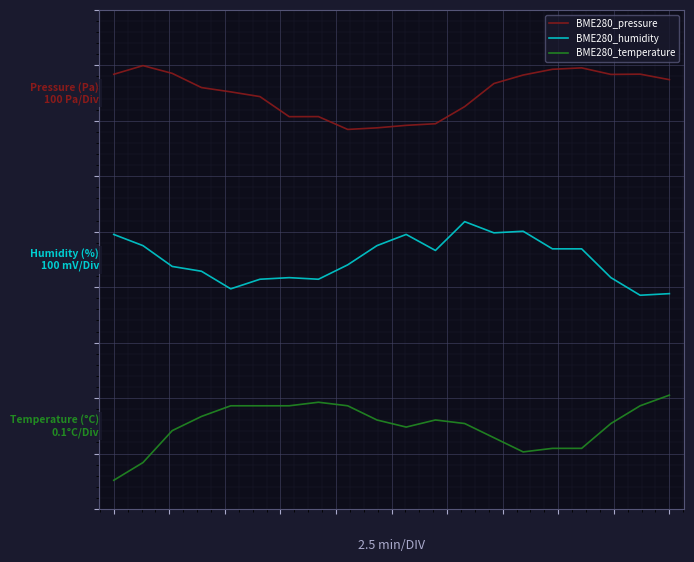

True or false: BME280_humidity and BME280_pressure cross at least once.

False